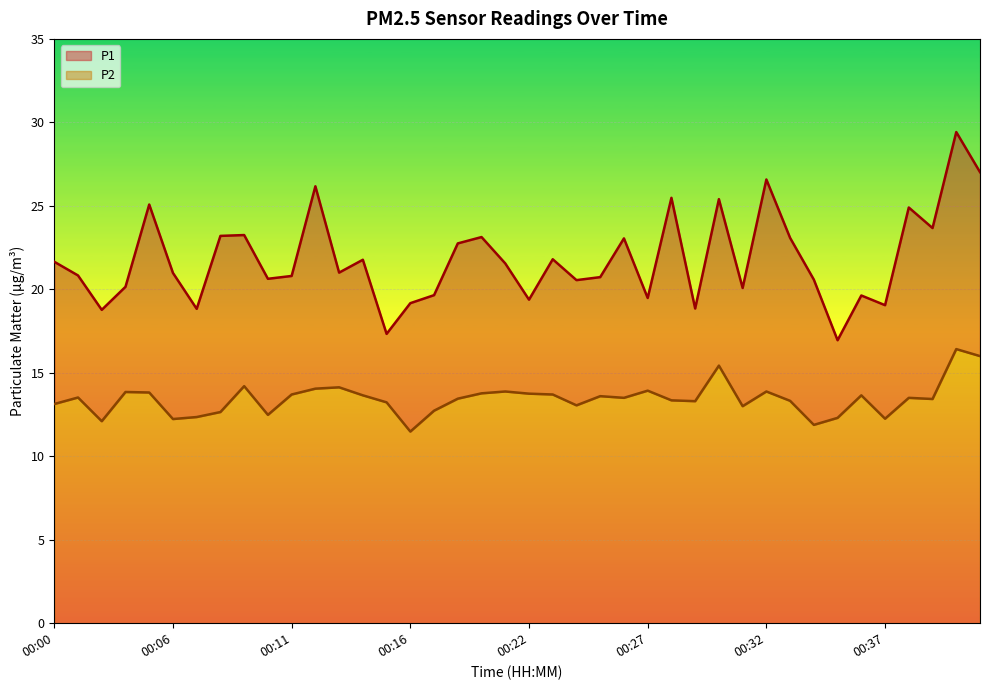

What is the highest value of the P2 series?

16.4